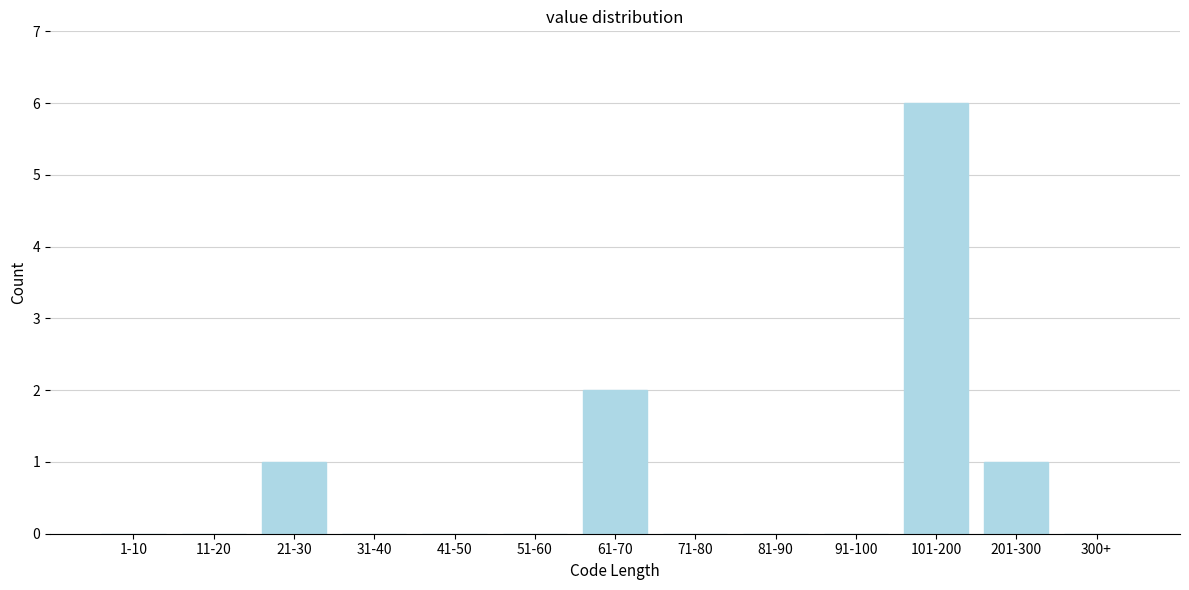

Reading right to left, what are all the values shown in this chart?

300+=0	201-300=1	101-200=6	91-100=0	81-90=0	71-80=0	61-70=2	51-60=0	41-50=0	31-40=0	21-30=1	11-20=0	1-10=0